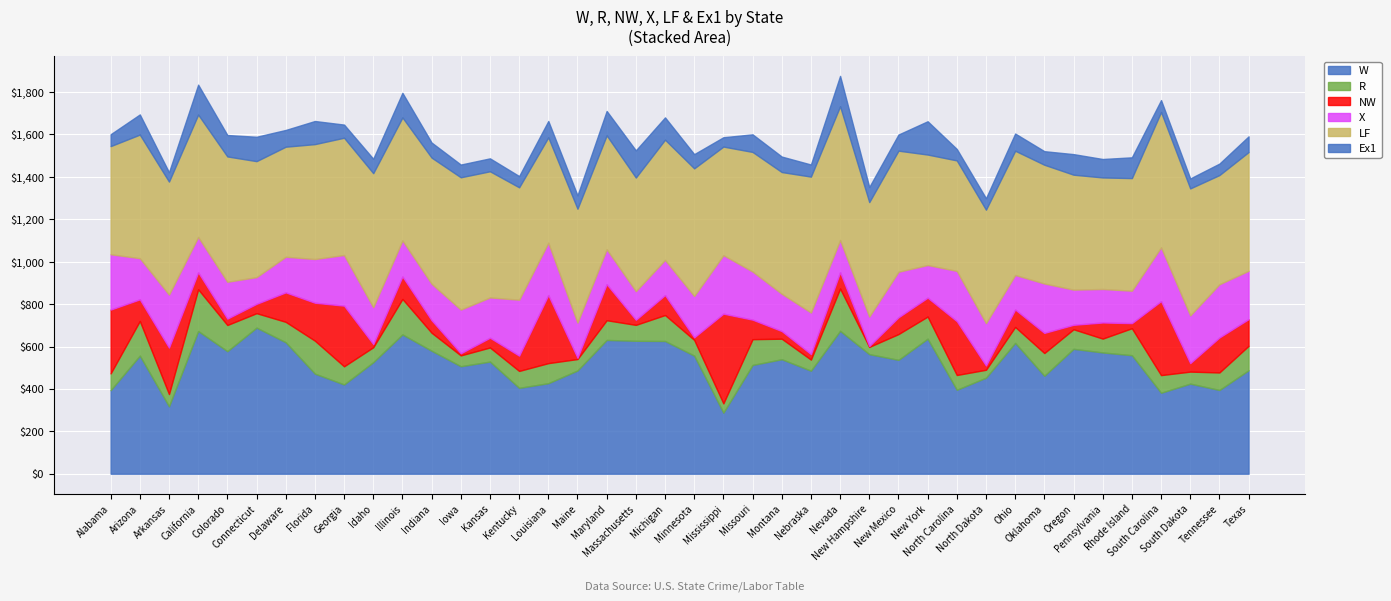

True or false: W and R intersect in this chart.

False